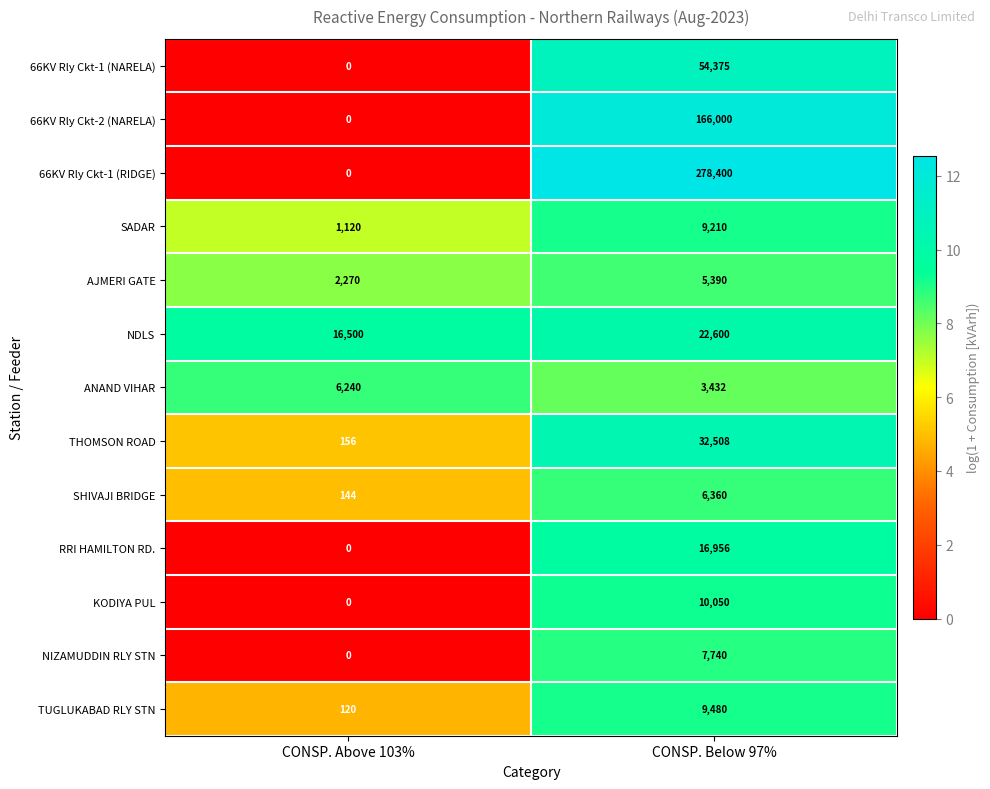

Reading left to right, extract all data points from this chart.

66KV Rly Ckt-1 (NARELA): CONSP. Above 103%=0	CONSP. Below 97%=54375
66KV Rly Ckt-2 (NARELA): CONSP. Above 103%=0	CONSP. Below 97%=166000
66KV Rly Ckt-1 (RIDGE): CONSP. Above 103%=0	CONSP. Below 97%=278400
SADAR: CONSP. Above 103%=1120	CONSP. Below 97%=9210
AJMERI GATE: CONSP. Above 103%=2270	CONSP. Below 97%=5390
NDLS: CONSP. Above 103%=16500	CONSP. Below 97%=22600
ANAND VIHAR: CONSP. Above 103%=6240	CONSP. Below 97%=3432
THOMSON ROAD: CONSP. Above 103%=156	CONSP. Below 97%=32508
SHIVAJI BRIDGE: CONSP. Above 103%=144	CONSP. Below 97%=6360
RRI HAMILTON RD.: CONSP. Above 103%=0	CONSP. Below 97%=16956
KODIYA PUL: CONSP. Above 103%=0	CONSP. Below 97%=10050
NIZAMUDDIN RLY STN: CONSP. Above 103%=0	CONSP. Below 97%=7740
TUGLUKABAD RLY STN: CONSP. Above 103%=120	CONSP. Below 97%=9480